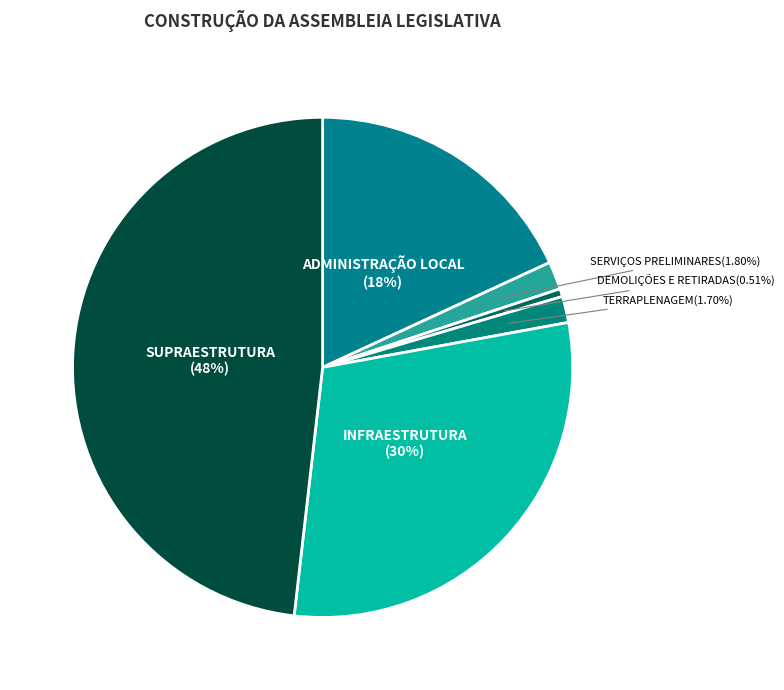

True or false: ADMINISTRAÇÃO LOCAL accounts for 18% of the total.

True